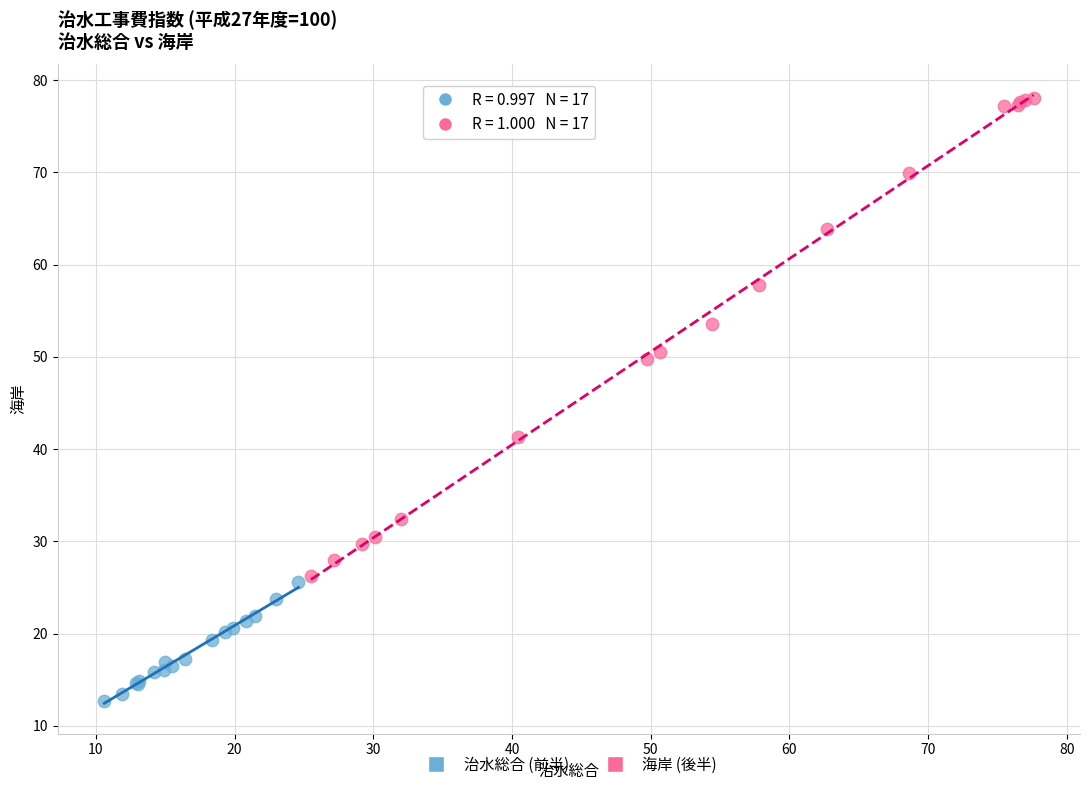

What are all the series names shown in the legend?

治水総合 (前半), 海岸 (後半)